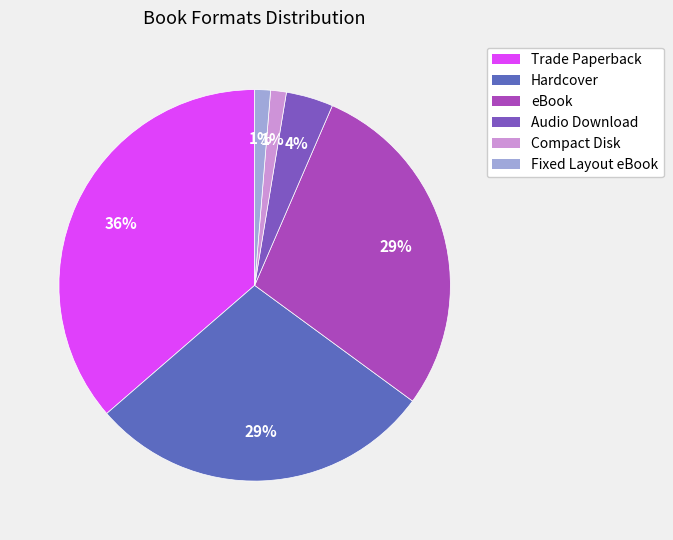

Does Audio Download account for over 50% of the chart?

No